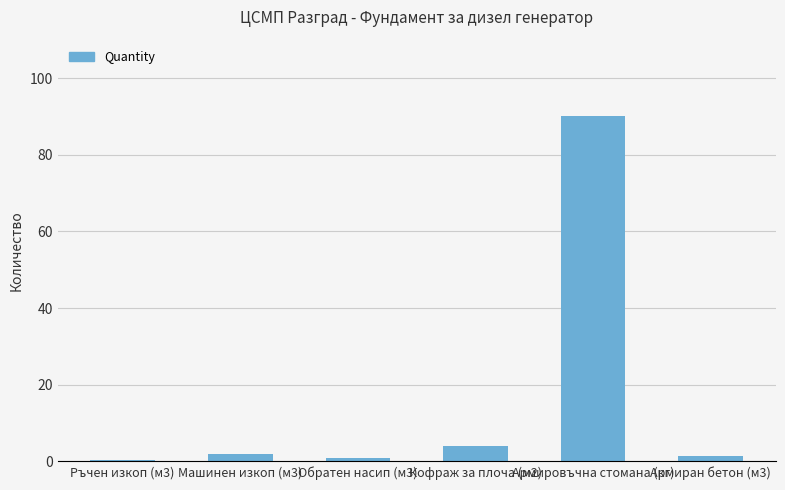

What is the sum of all values?

99.0